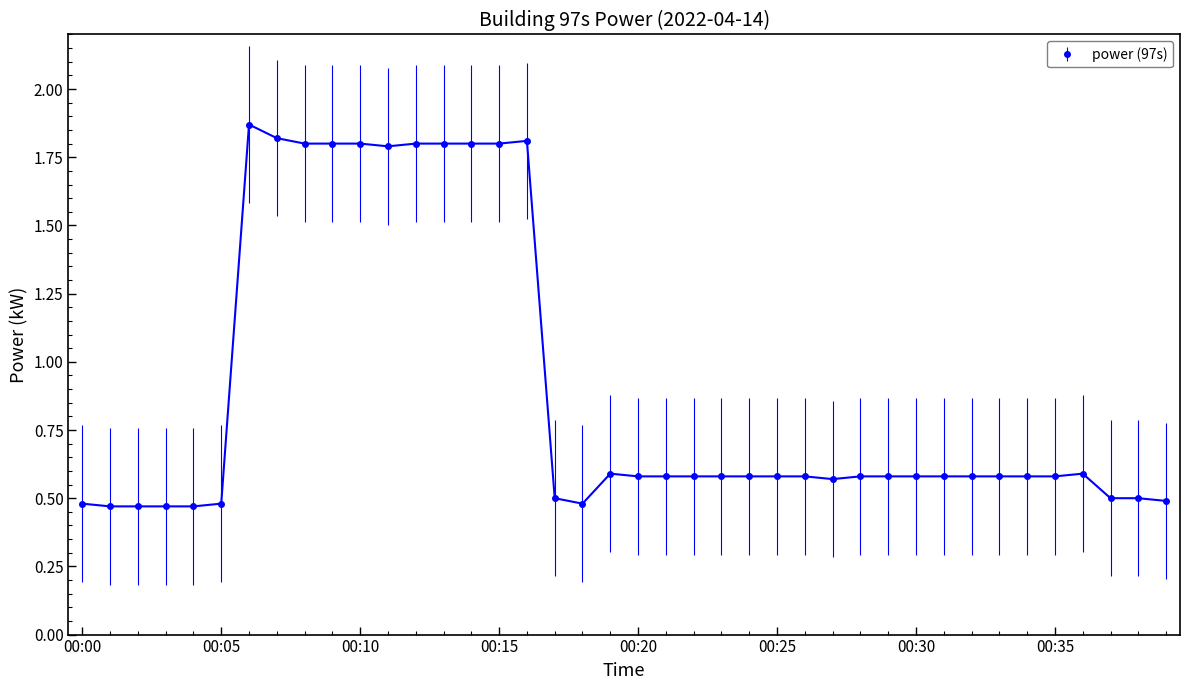

What is the difference between the maximum and minimum values?

1.4